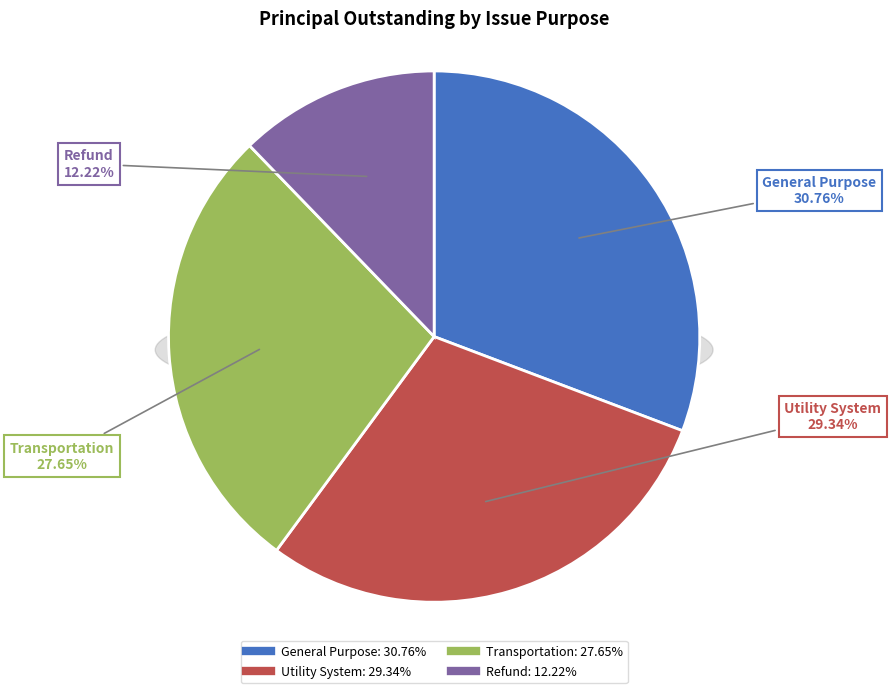

Is it true that Refund is 12% of the pie?

True